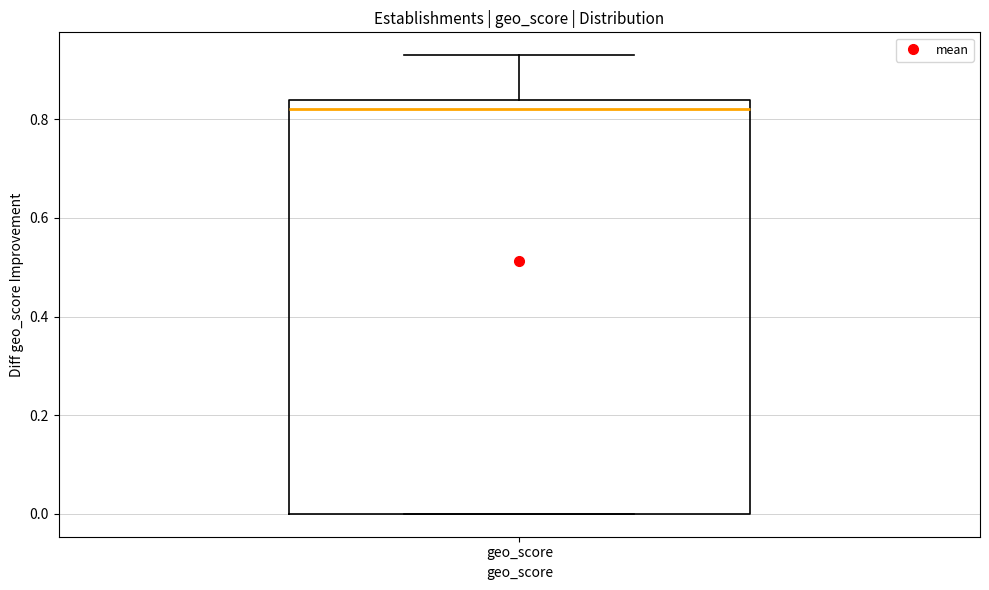

Transcribe this box plot: give where the median line is, the range the box spans, and where the two whiskers end, as read against the y-axis. The values are not printed on the chart, so give them approximately, as read against the axis.

median 0.82, box 0.00 to 0.84, whiskers 0.00 to 0.94